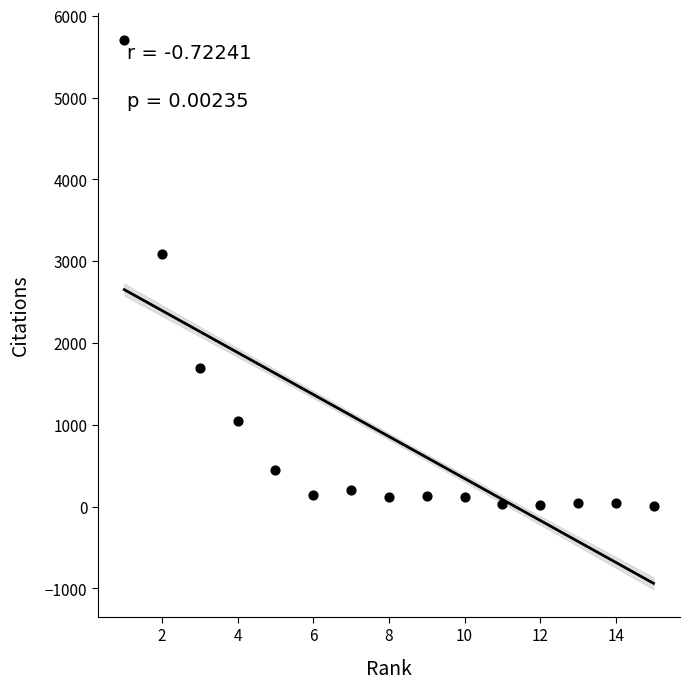

What is the range of Y values (max minus min)?

5697